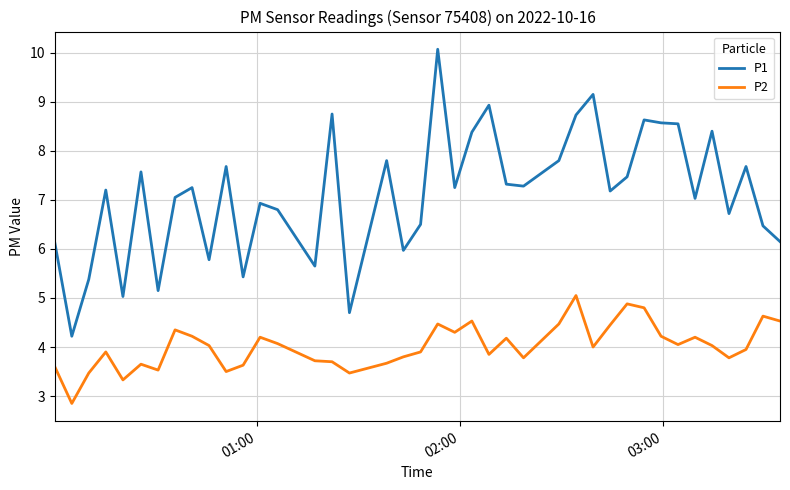

True or false: P1 and P2 cross at least once.

False